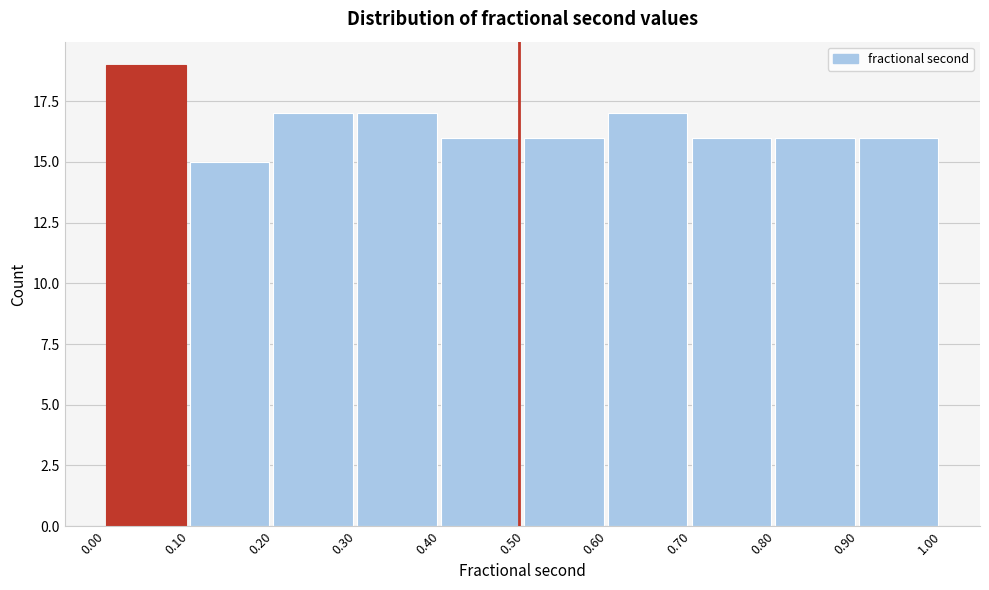

Reading left to right, list every bar in this chart as the range it spans on the x-axis followed by its height. The values are not printed on the chart, so give them approximately, as read against the axis.

0.00 to 0.10: 19
0.10 to 0.20: 15
0.20 to 0.30: 17
0.30 to 0.40: 17
0.40 to 0.50: 16
0.50 to 0.60: 16
0.60 to 0.70: 17
0.70 to 0.80: 16
0.80 to 0.90: 16
0.90 to 1.00: 16